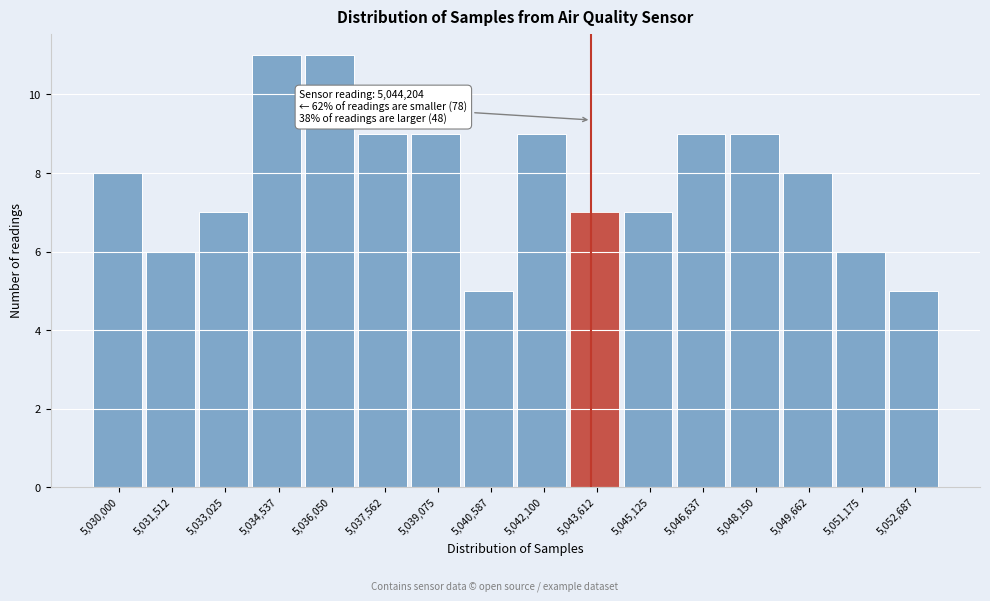

Reading left to right, transcribe all the data shown in this chart.

8	6	7	11	11	9	9	5	9	7	7	9	9	8	6	5